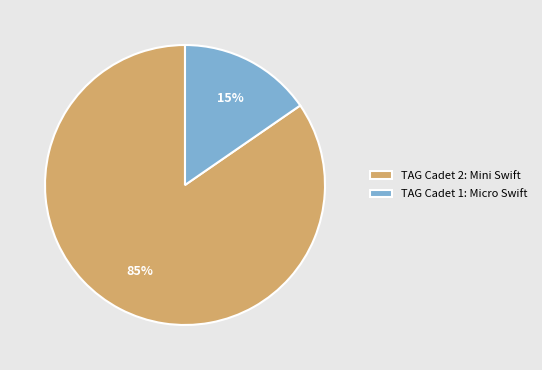

Rank the categories by value from lowest to highest.

TAG Cadet 1: Micro Swift, TAG Cadet 2: Mini Swift